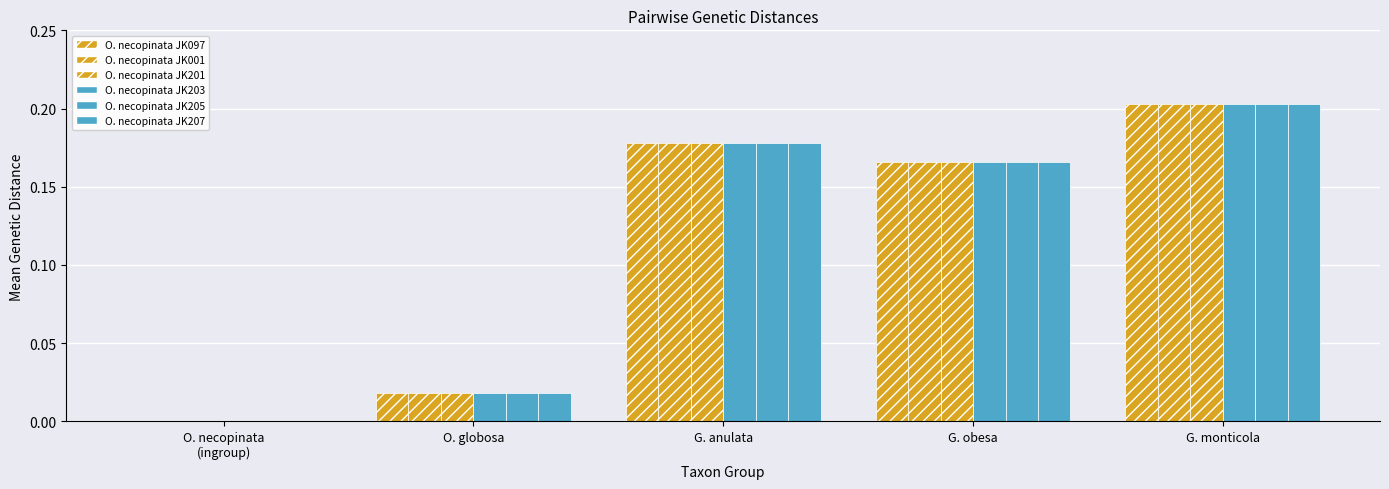

What is the label of the 5th bar from the right?

O. necopinata
(ingroup)